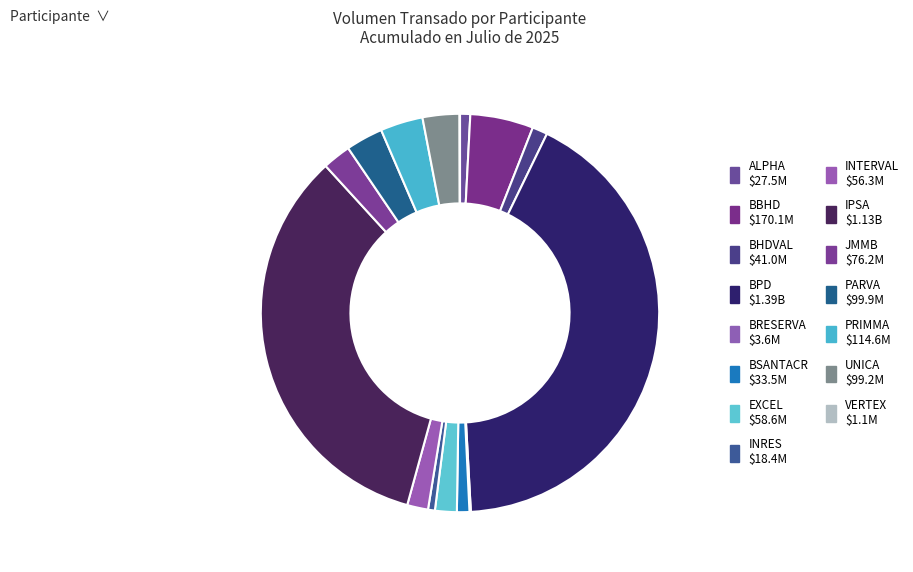

What is the total percentage of BSANTACR and PARVA?

4.0%